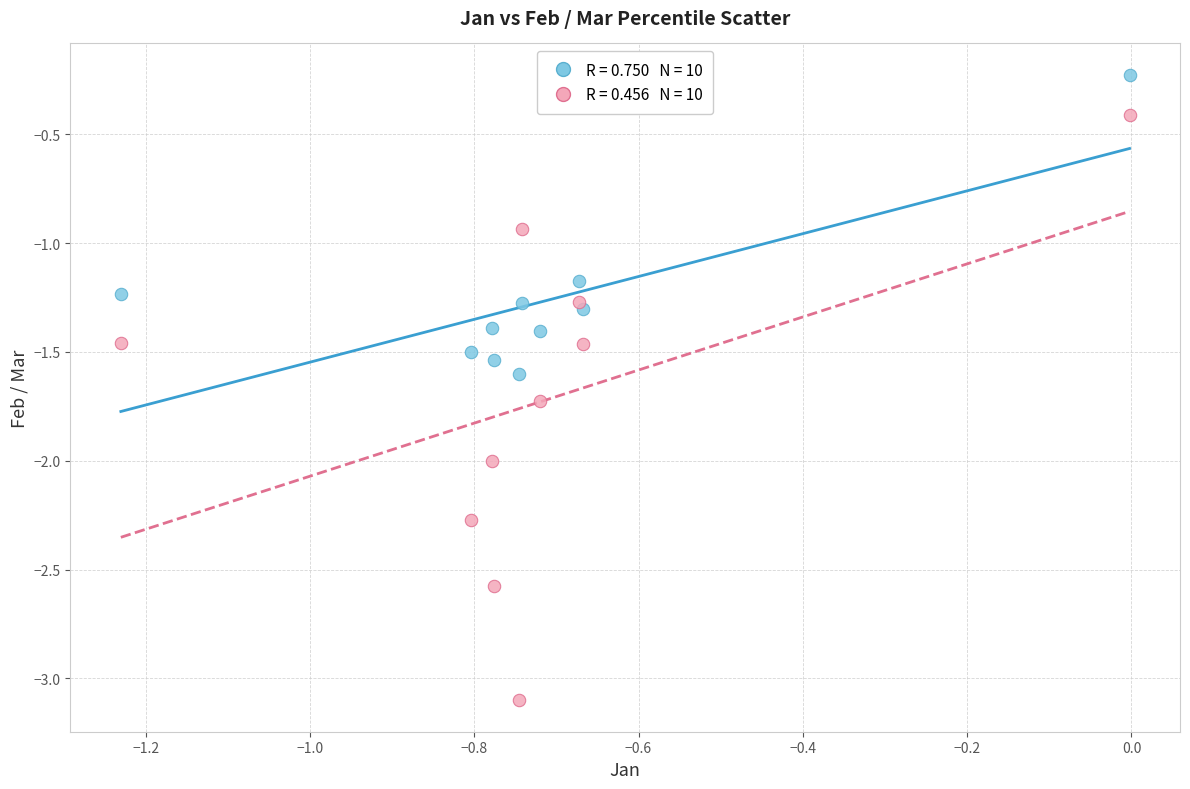

Across all data points, what is the range of Y values (max minus min)?

2.9